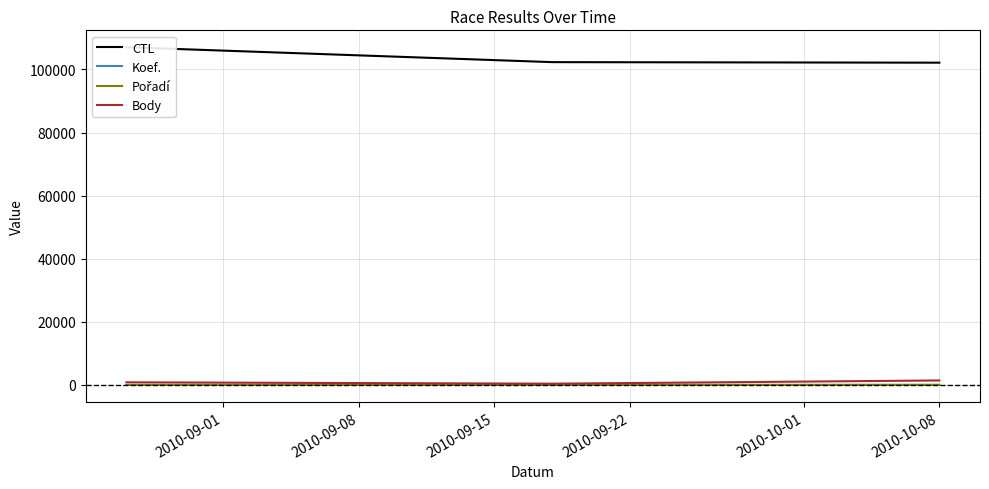

Where does the Body series first go above 841?

2010-10-08